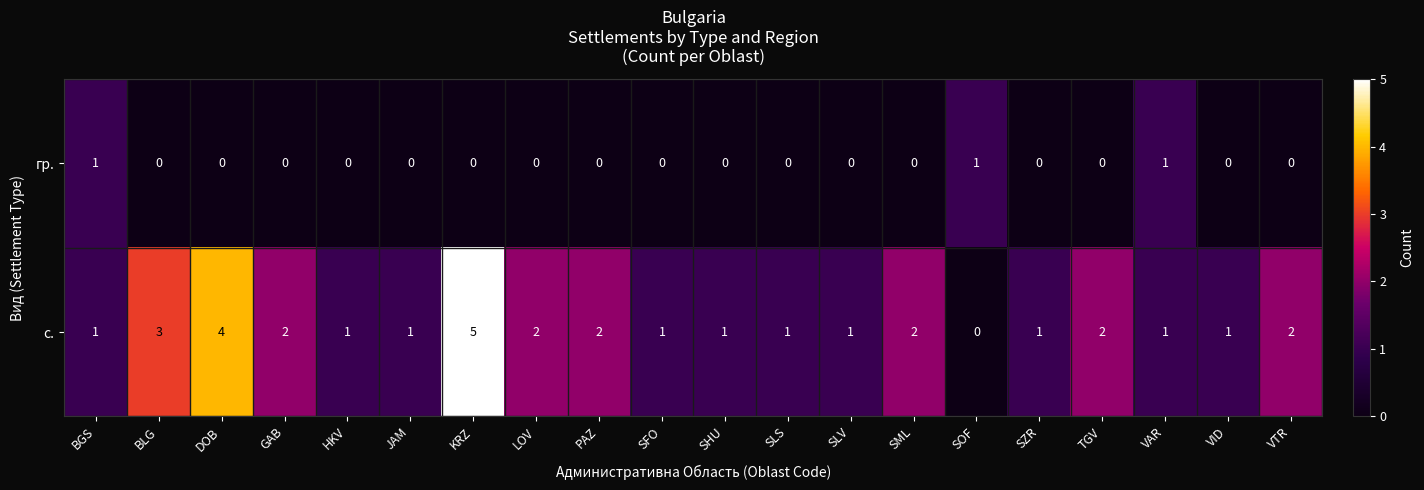

Which series has the largest range (max minus min)?

с.